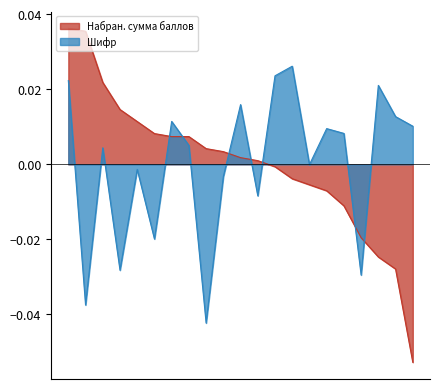

Is it true that Набран. сумма баллов equals 0.0 at 11?

False